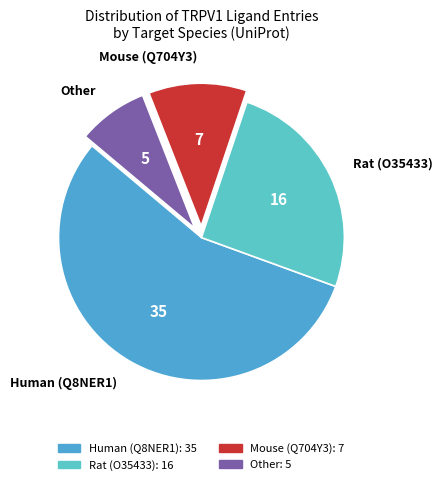

Which category has the biggest portion of the pie?

Human (Q8NER1)